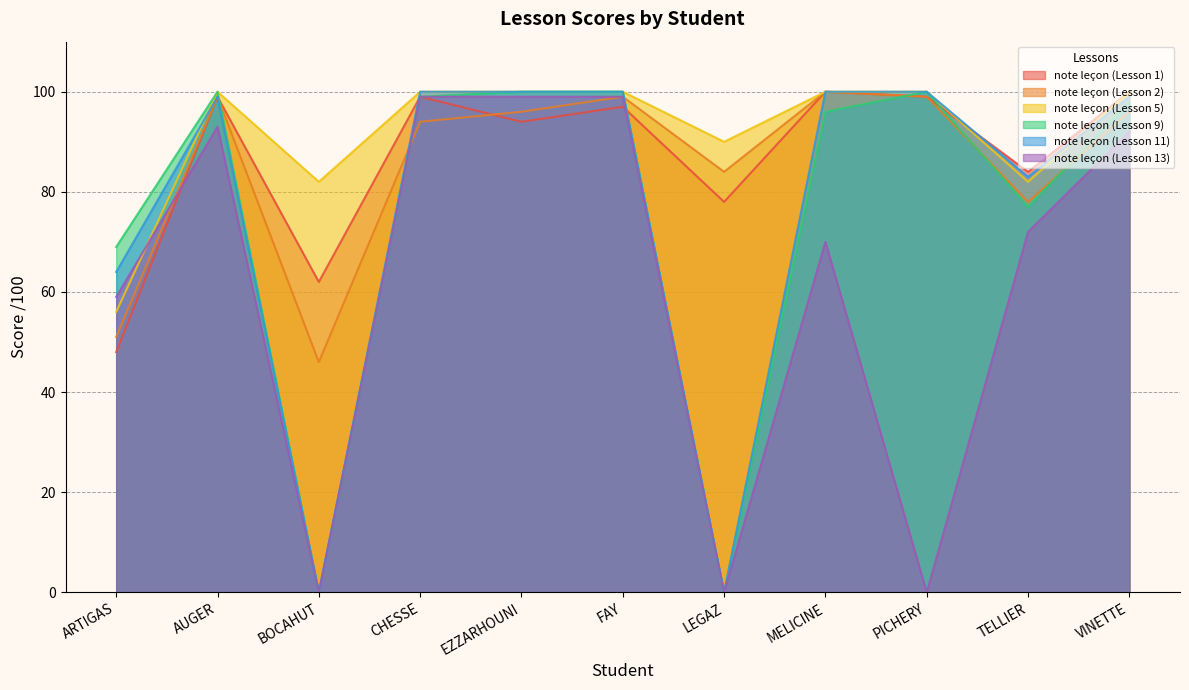

True or false: note leçon (Lesson 13) has more than 2 interior local peaks.

False